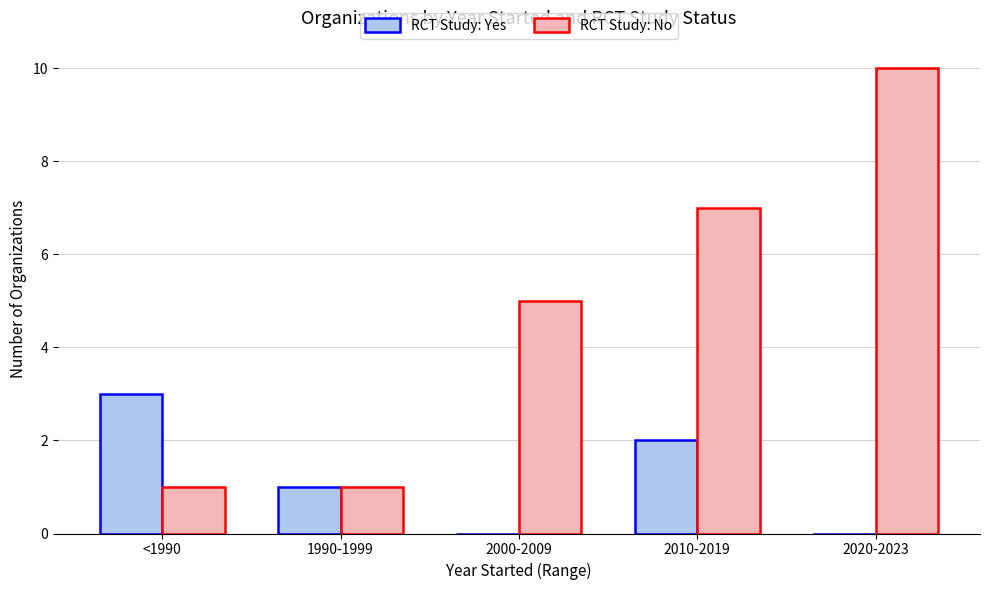

Where does the RCT Study: Yes series first go above 1?

<1990